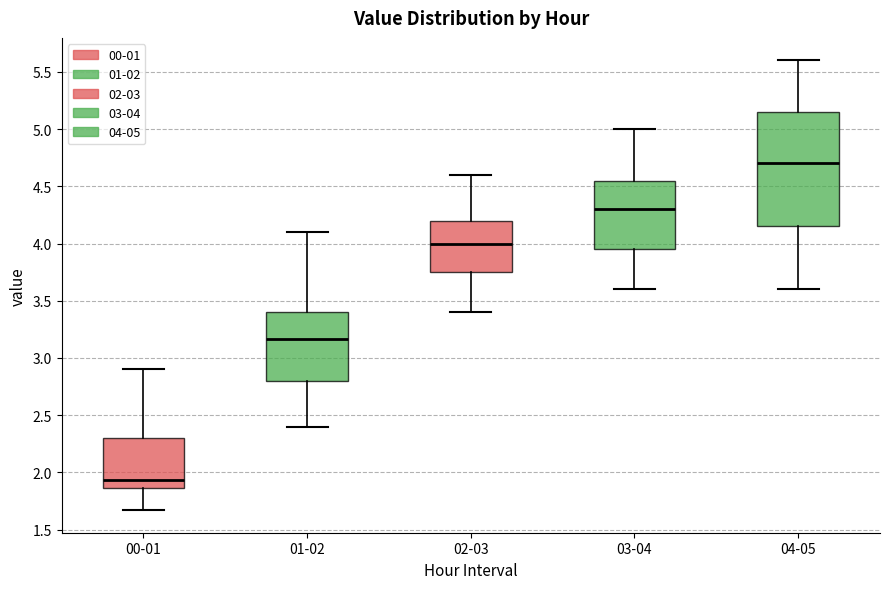

Which box's median line is the lowest?

00-01